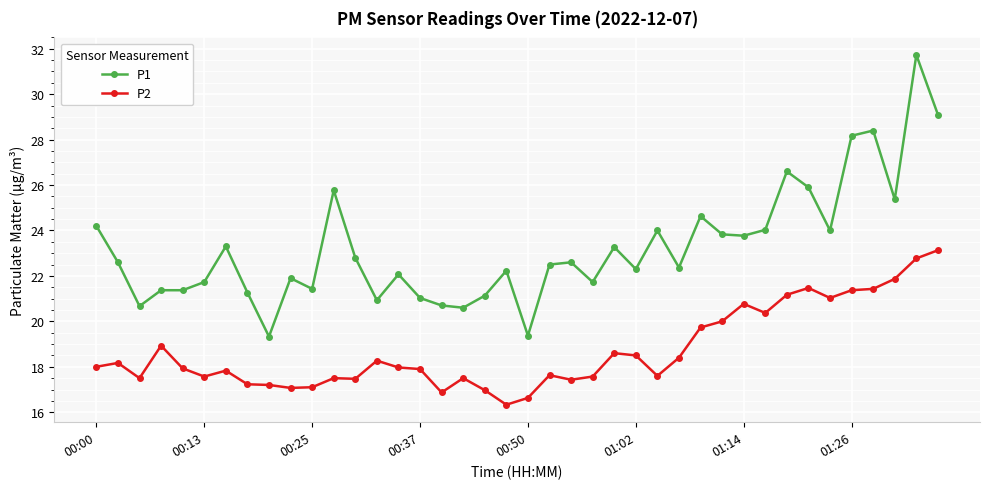

List the series in order of their peak value, highest first.

P1, P2